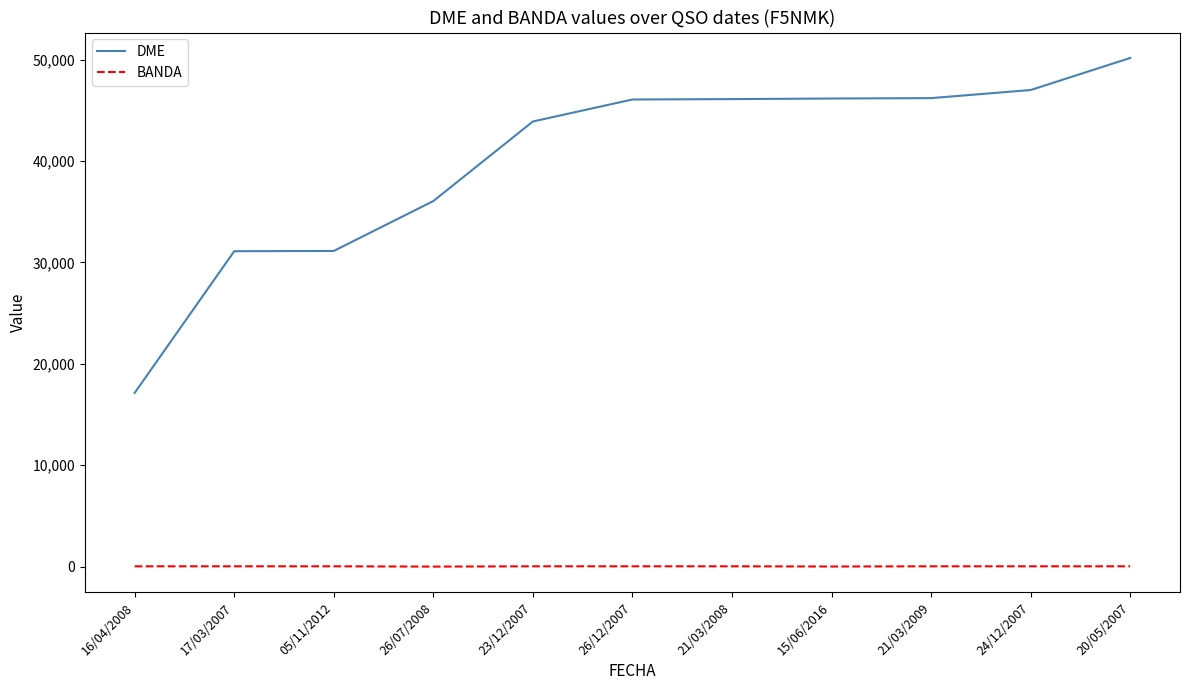

What are all the series names shown in the legend?

DME, BANDA